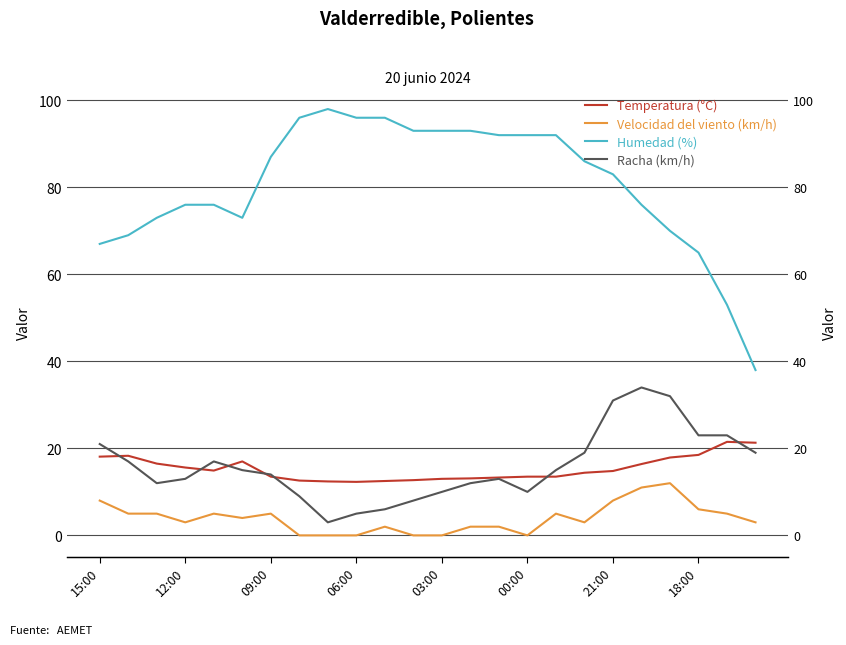

How many data points does each series have?

24